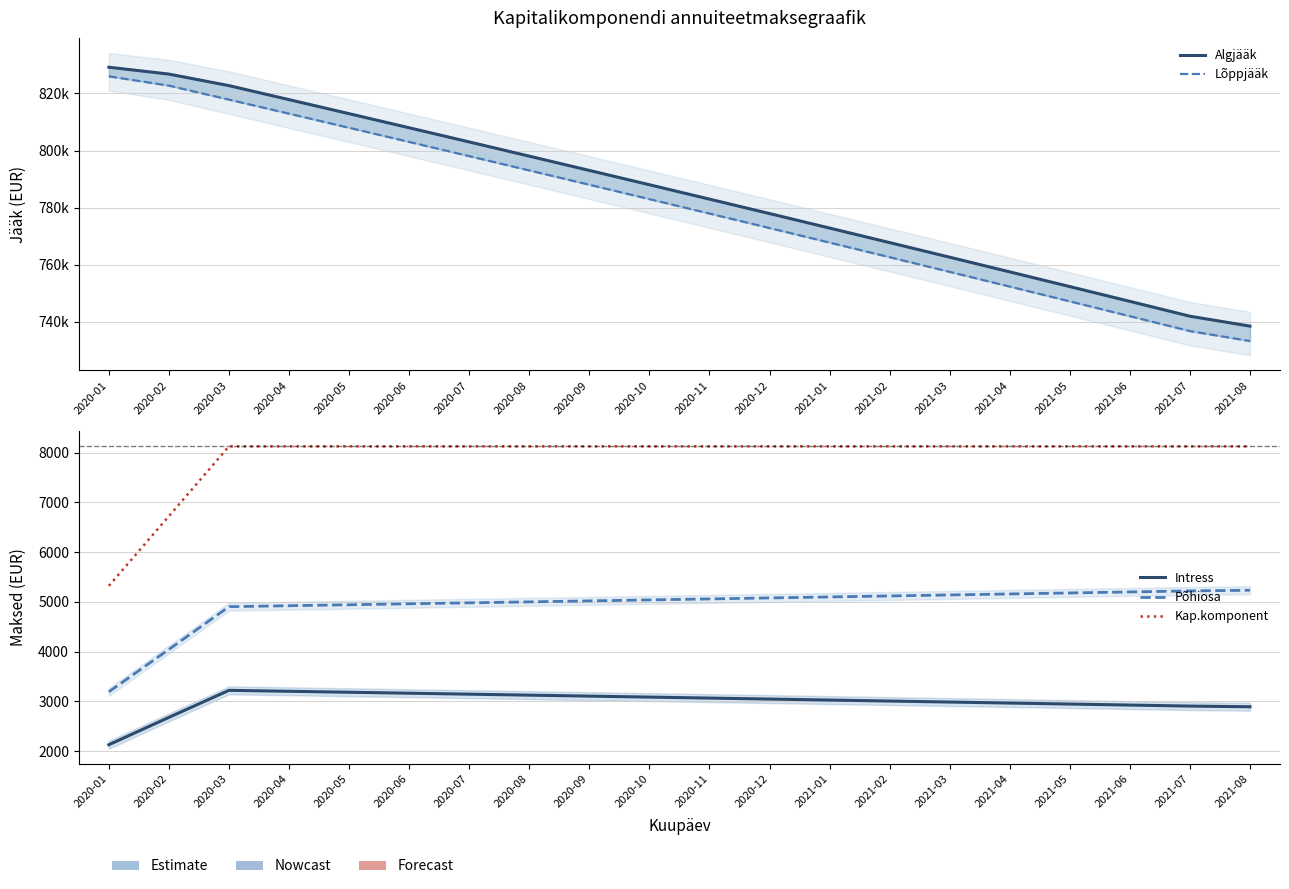

Reading right to left, transcribe all the data shown in this chart.

Algjääk: 2021-08=738.5	2021-07=741.9	2021-06=747.1	2021-05=752.3	2021-04=757.5	2021-03=762.6	2021-02=767.7	2021-01=772.8	2020-12=777.9	2020-11=783.0	2020-10=788.0	2020-09=793.0	2020-08=798.0	2020-07=803.0	2020-06=808.0	2020-05=812.9	2020-04=817.8	2020-03=822.7	2020-02=826.8	2020-01=829.2
Lõppjääk: 2021-08=733.2	2021-07=736.7	2021-06=741.9	2021-05=747.1	2021-04=752.3	2021-03=757.5	2021-02=762.6	2021-01=767.7	2020-12=772.8	2020-11=777.9	2020-10=783.0	2020-09=788.0	2020-08=793.0	2020-07=798.0	2020-06=803.0	2020-05=808.0	2020-04=812.9	2020-03=817.8	2020-02=822.7	2020-01=826.0
Intress: 2021-08=2892.3	2021-07=2905.9	2021-06=2926.3	2021-05=2946.5	2021-04=2966.8	2021-03=2986.9	2021-02=3006.9	2021-01=3026.9	2020-12=3046.8	2020-11=3066.6	2020-10=3086.3	2020-09=3106.0	2020-08=3125.6	2020-07=3145.1	2020-06=3164.5	2020-05=3183.9	2020-04=3203.2	2020-03=3222.4	2020-02=2679.0	2020-01=2129.1
Põhiosa: 2021-08=5233.8	2021-07=5220.2	2021-06=5199.8	2021-05=5179.5	2021-04=5159.3	2021-03=5139.2	2021-02=5119.1	2021-01=5099.1	2020-12=5079.3	2020-11=5059.4	2020-10=5039.7	2020-09=5020.0	2020-08=5000.5	2020-07=4980.9	2020-06=4961.5	2020-05=4942.2	2020-04=4922.9	2020-03=4903.7	2020-02=4044.8	2020-01=3192.4
Kap.komponent: 2021-08=8126.1	2021-07=8126.1	2021-06=8126.1	2021-05=8126.1	2021-04=8126.1	2021-03=8126.1	2021-02=8126.1	2021-01=8126.1	2020-12=8126.1	2020-11=8126.1	2020-10=8126.1	2020-09=8126.1	2020-08=8126.1	2020-07=8126.1	2020-06=8126.1	2020-05=8126.1	2020-04=8126.1	2020-03=8126.1	2020-02=6723.8	2020-01=5321.5